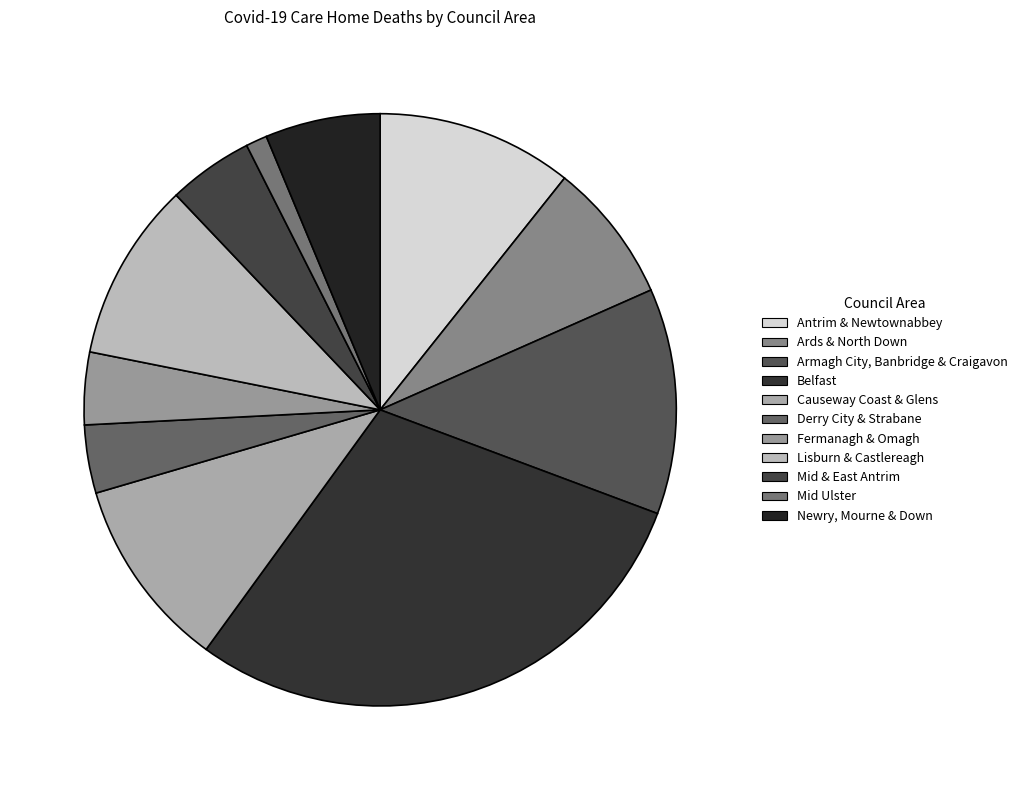

Does Newry, Mourne & Down account for over 50% of the chart?

No